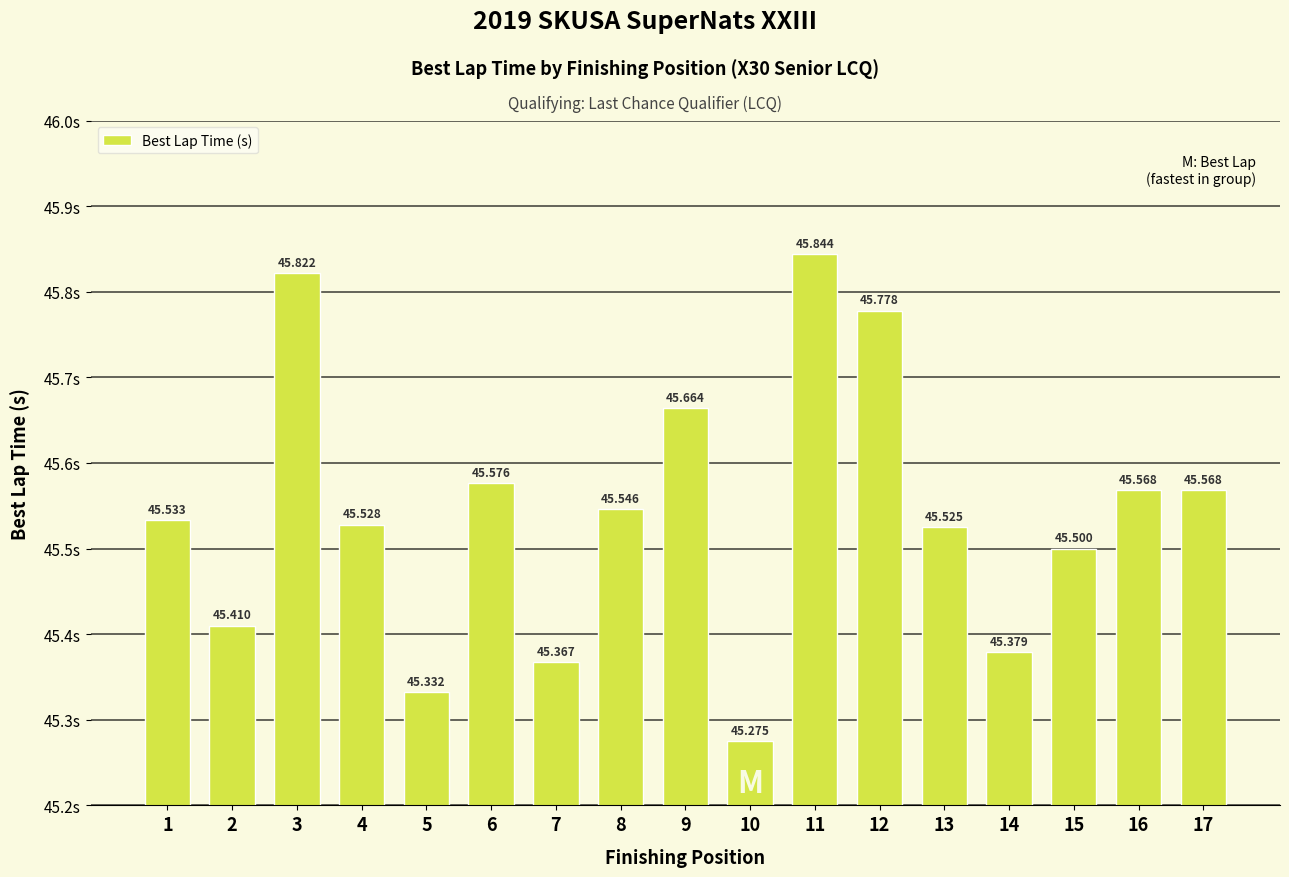

How many bars are there in total?

17